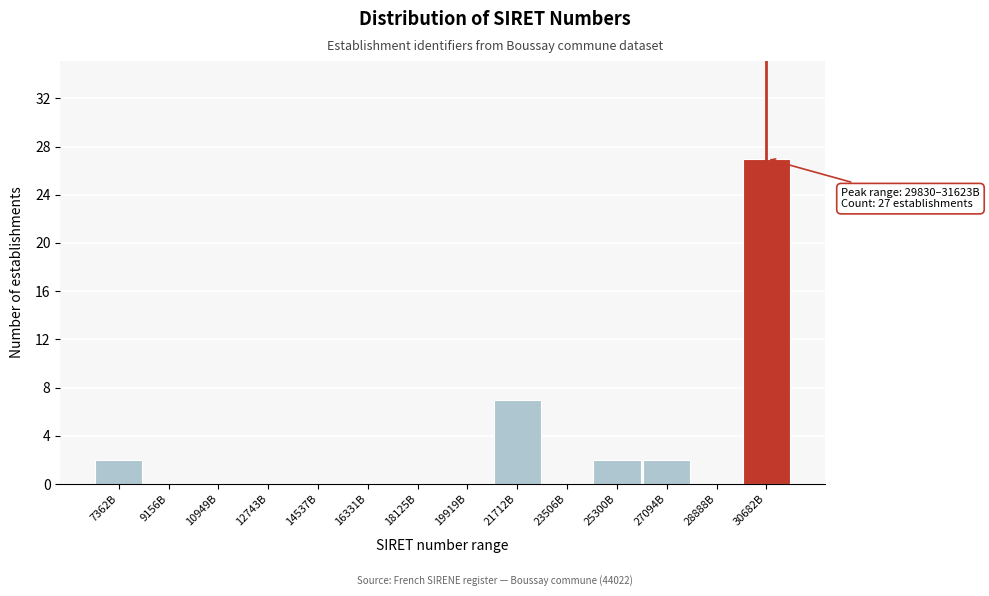

Reading right to left, what are all the values shown in this chart?

30682B=27	28888B=0	27094B=2	25300B=2	23506B=0	21712B=7	19919B=0	18125B=0	16331B=0	14537B=0	12743B=0	10949B=0	9156B=0	7362B=2